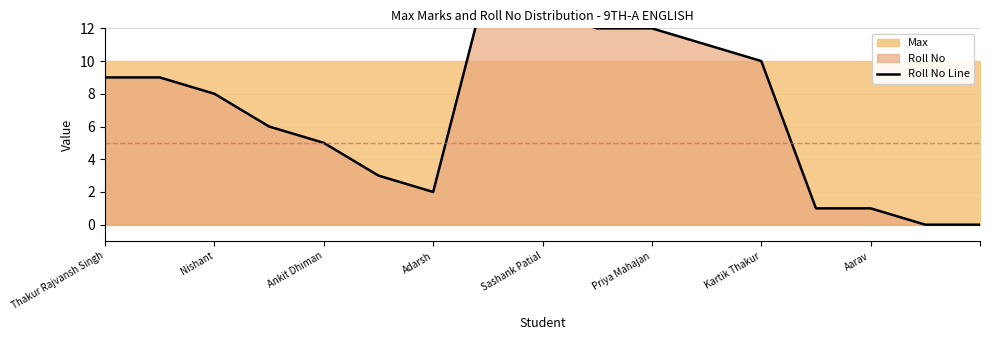

What is the difference between the maximum and minimum values?

15